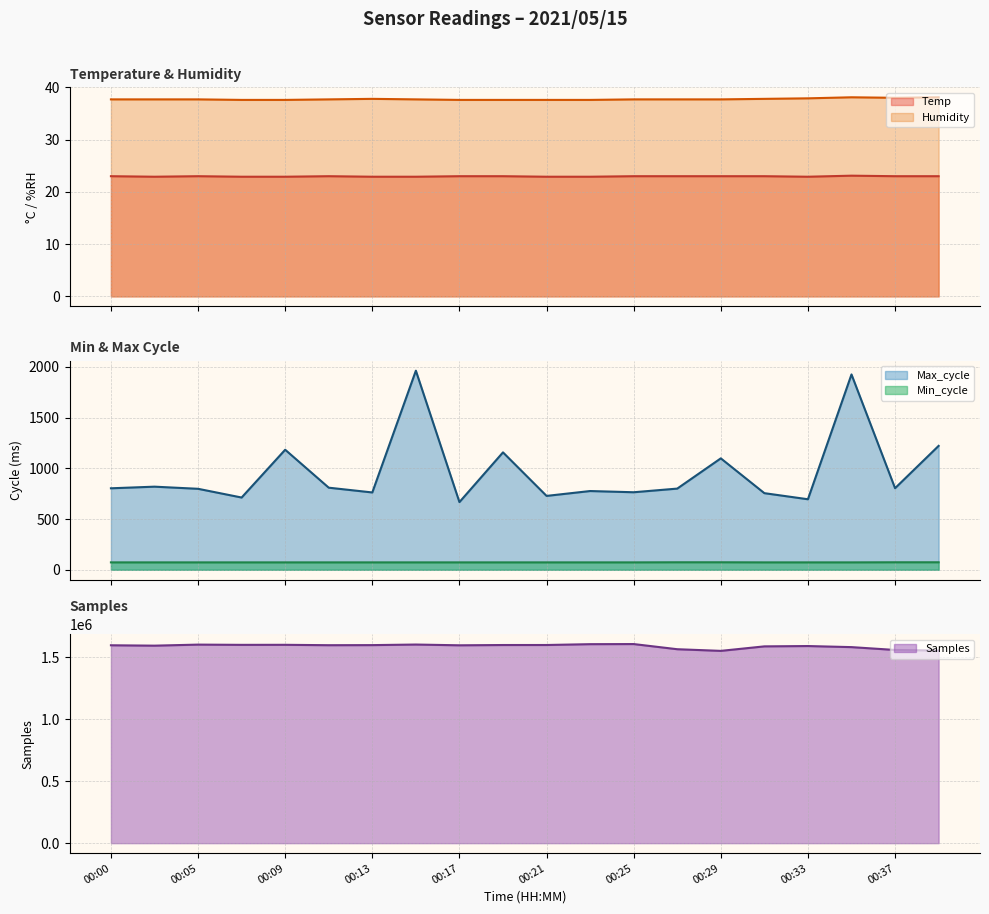

True or false: Max_cycle and Temp cross at least once.

False